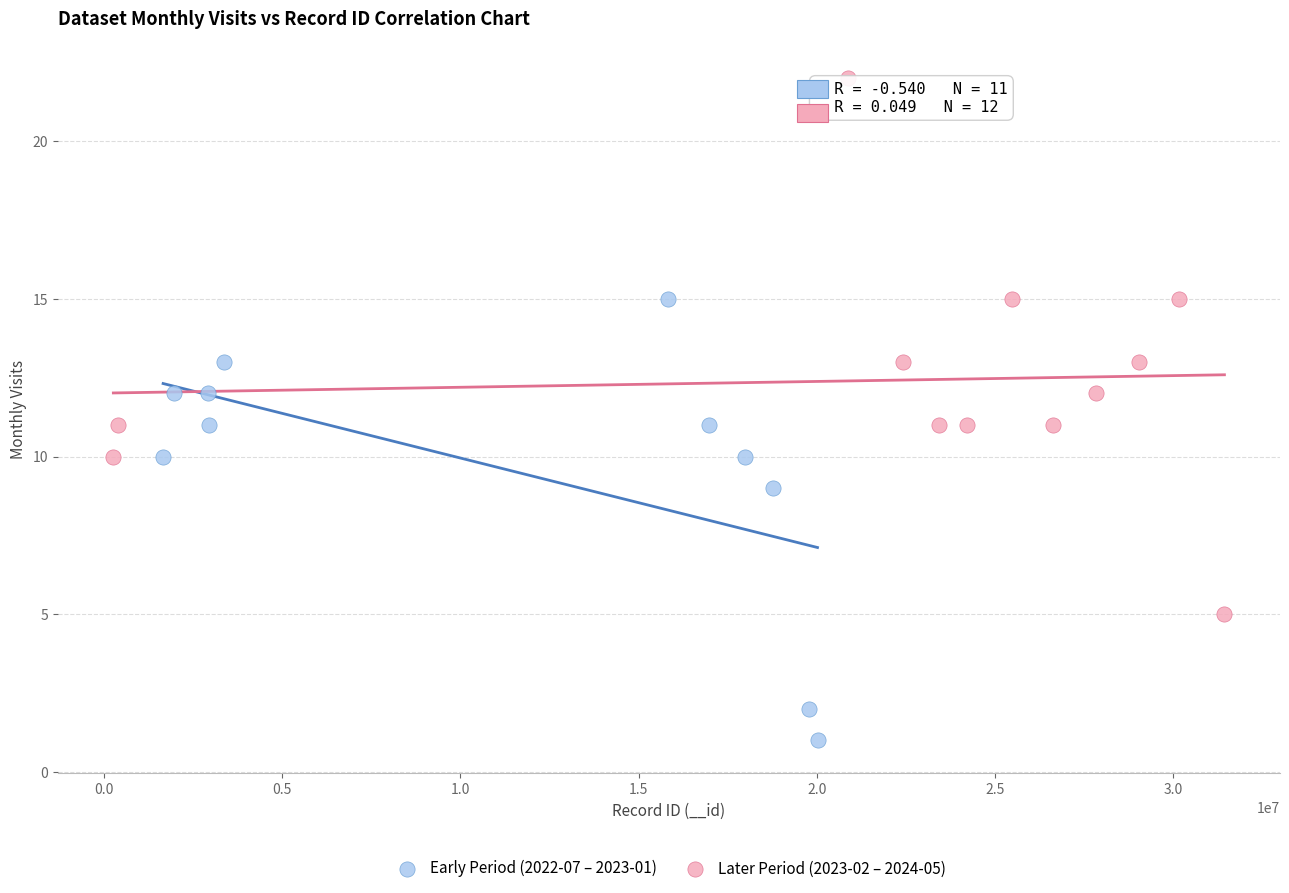

Which series has the widest spread of Y values?

Later Period (2023-02 – 2024-05)